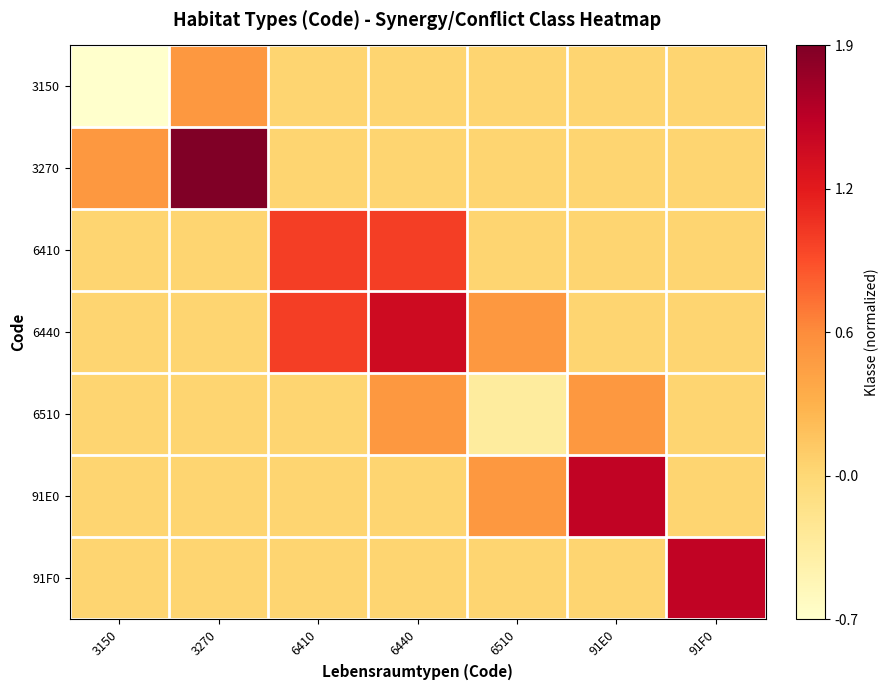

What is the maximum value shown in the chart?

1.0